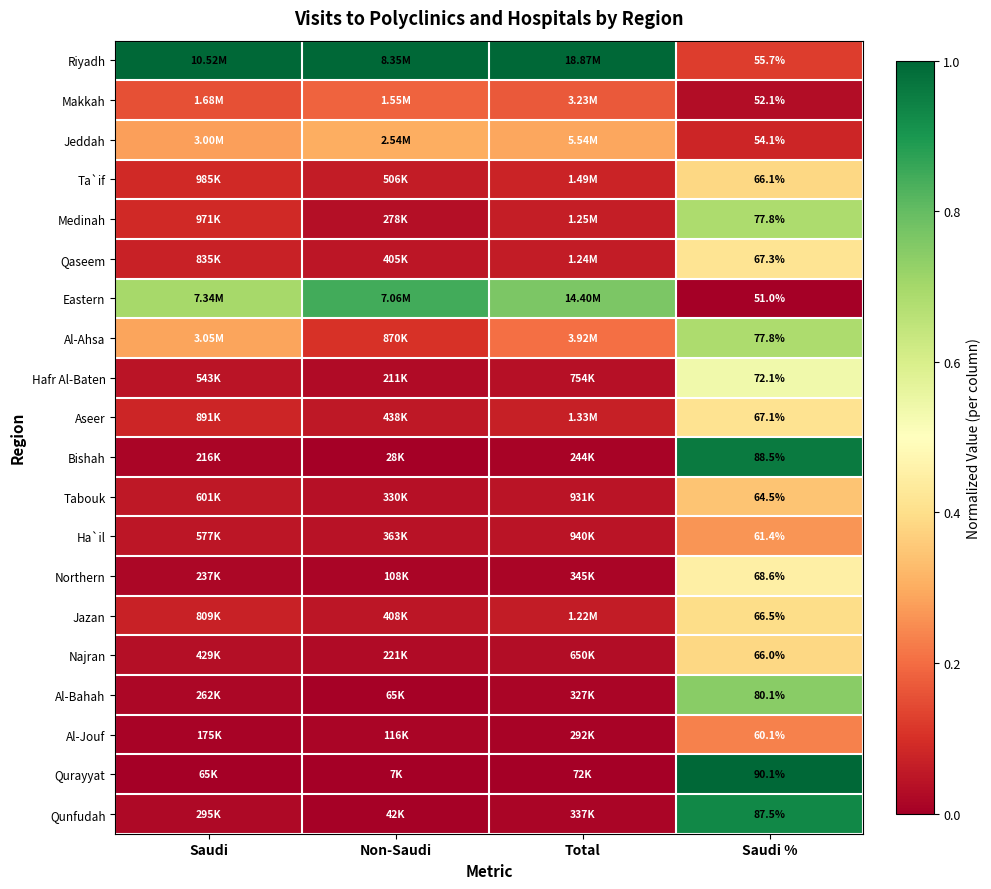

How many categories are shown in the chart?

4